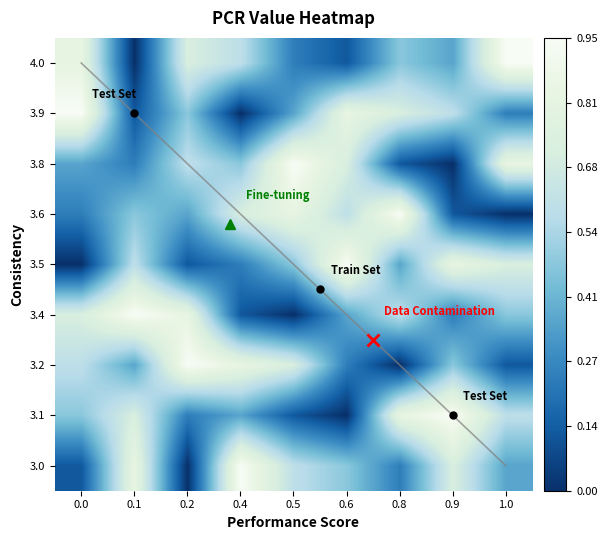

Is it true that 3.9 equals 13 at 0.6?

False